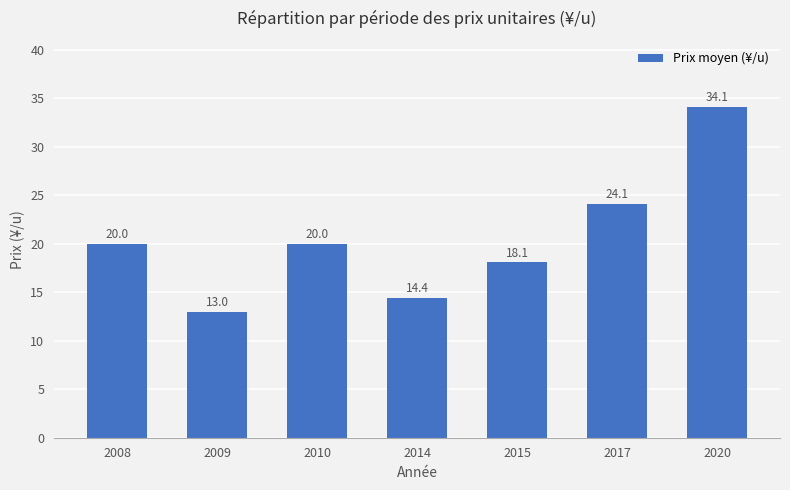

What is the value of the 7th bar from the left?

34.1